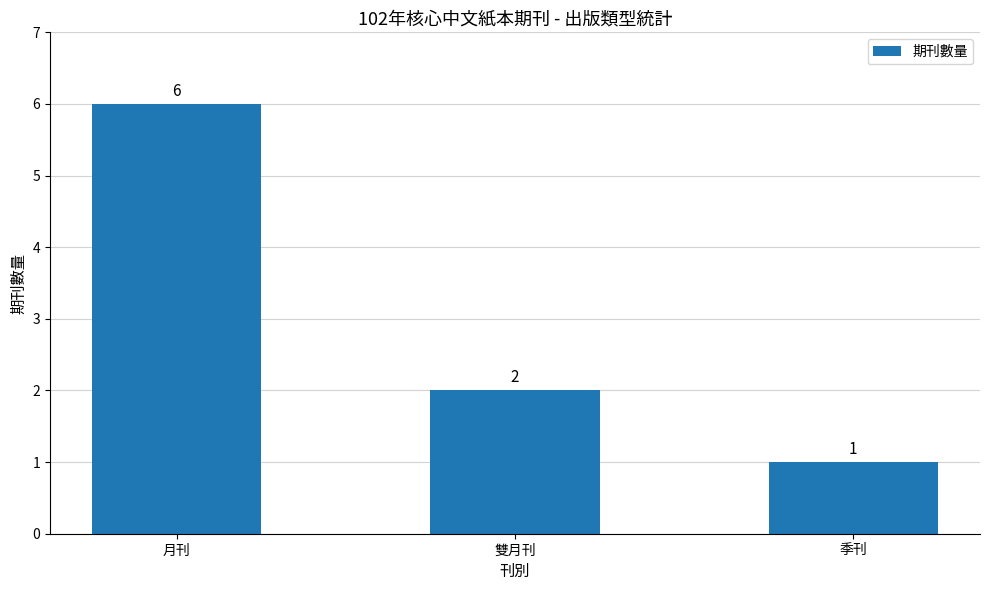

The value at 月刊 is 3. True or false?

False